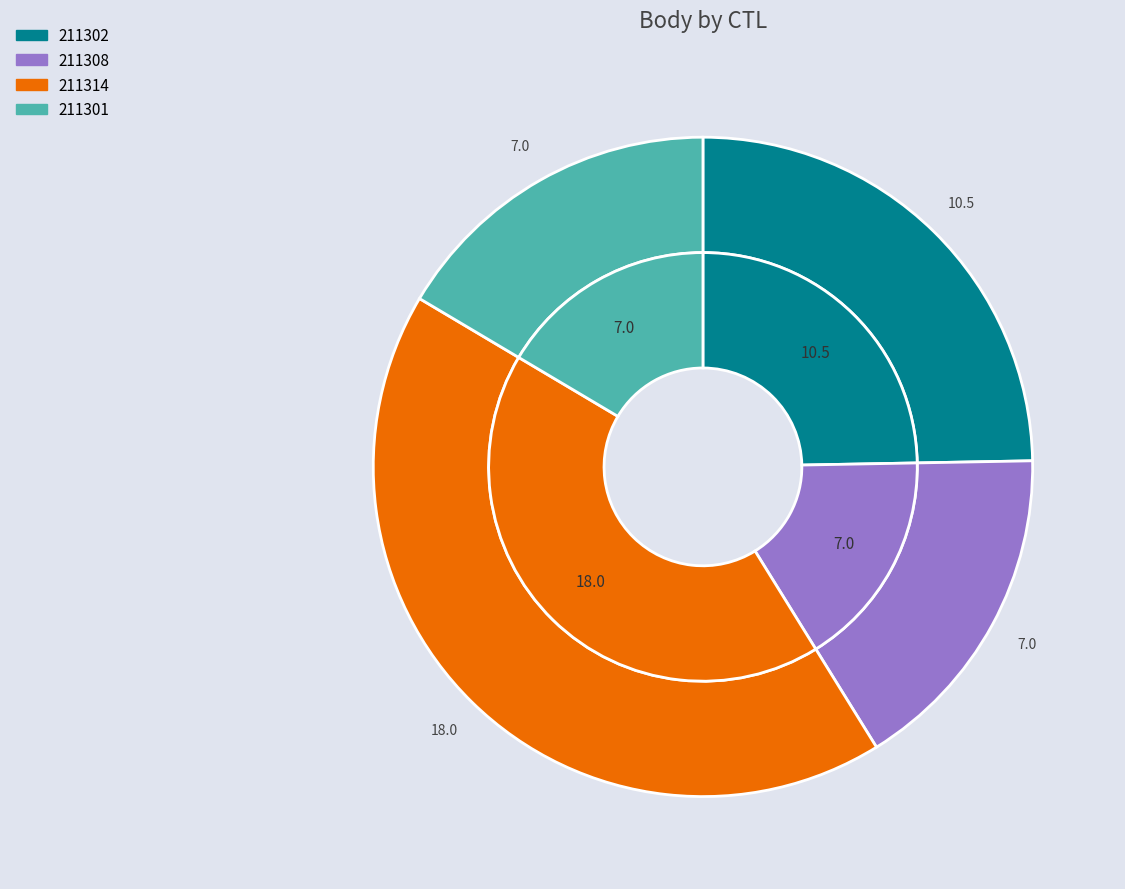

How many segments does this pie chart have?

4